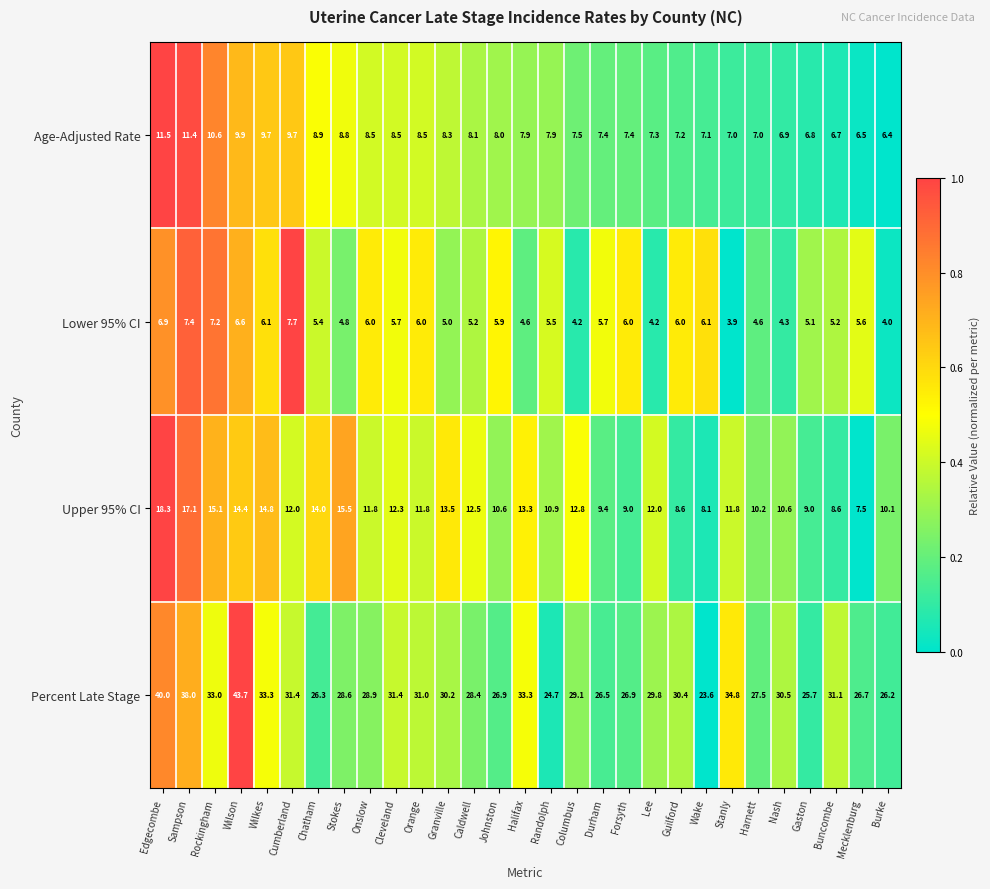

Rank the series by their maximum value, from highest to lowest.

Percent Late Stage, Upper 95% CI, Age-Adjusted Rate, Lower 95% CI